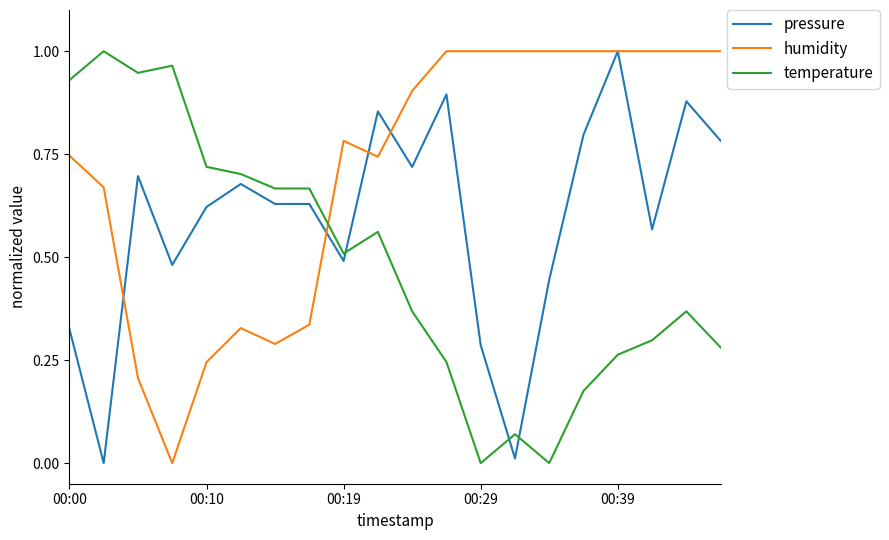

True or false: humidity and temperature cross at least once.

True